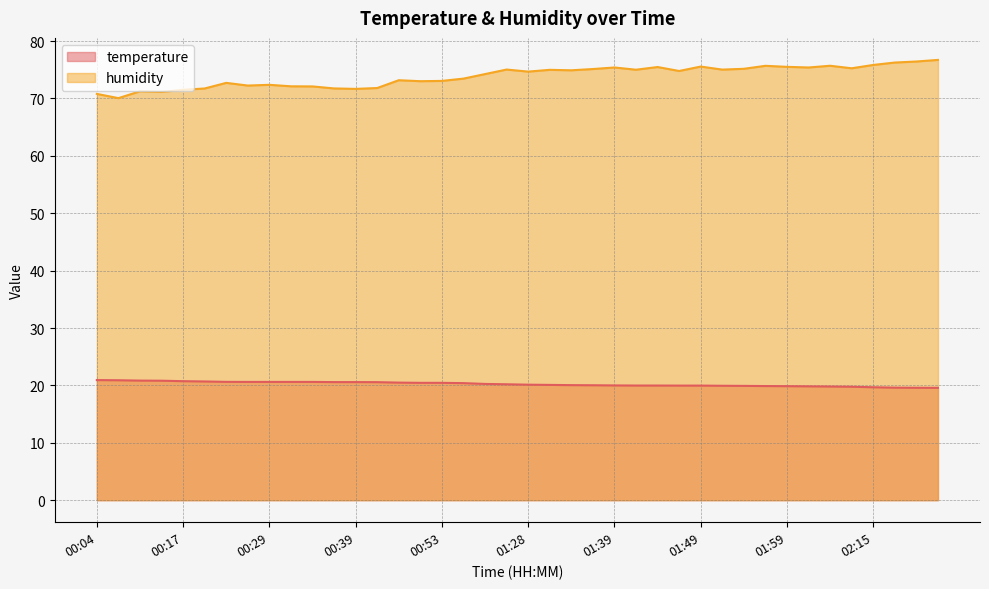

What is the highest value of the humidity series?

76.7